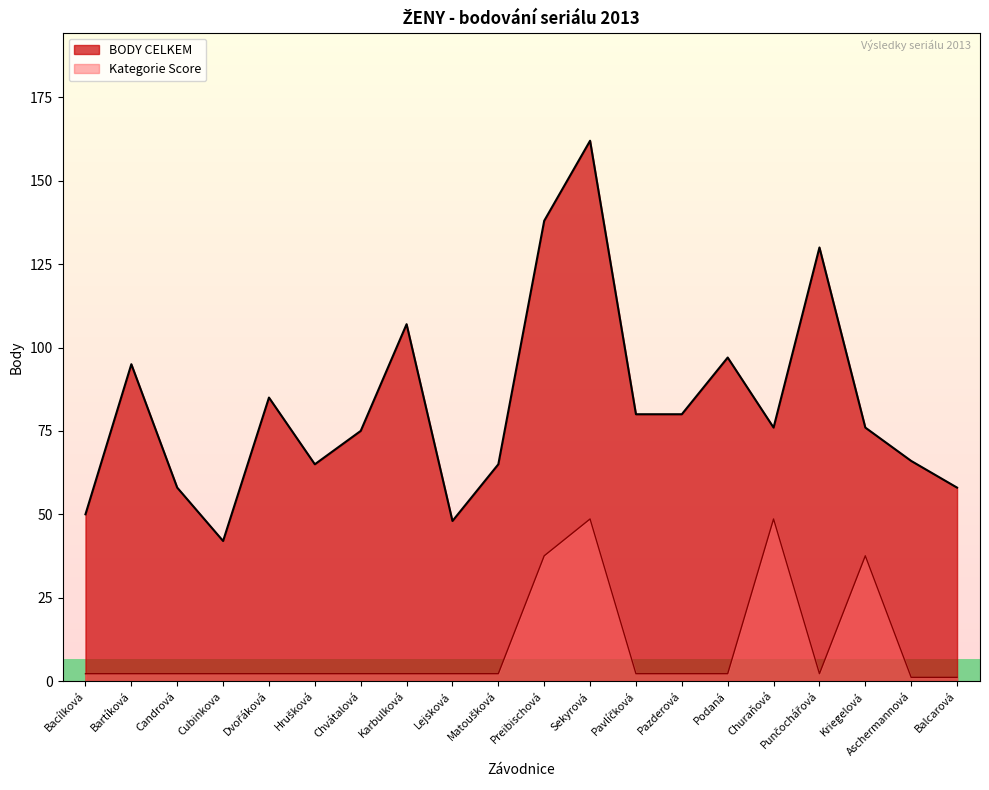

Reading right to left, transcribe all the data shown in this chart.

BODY CELKEM: Balcarová=58.0	Aschermannová=66.0	Kriegelová=76.0	Punčochářová=130.0	Churaňová=76.0	Podaná=97.0	Pazderová=80.0	Pavlíčková=80.0	Sekyrová=162.0	Preibischová=138.0	Matoušková=65.0	Lejsková=48.0	Karbulková=107.0	Chvátalová=75.0	Hrušková=65.0	Dvořáková=85.0	Cubinkova=42.0	Candrová=58.0	Bartíková=95.0	Bacílková=50.0
Kategorie Score: Balcarová=1.1	Aschermannová=1.1	Kriegelová=37.6	Punčochářová=2.2	Churaňová=48.6	Podaná=2.2	Pazderová=2.2	Pavlíčková=2.2	Sekyrová=48.6	Preibischová=37.6	Matoušková=2.2	Lejsková=2.2	Karbulková=2.2	Chvátalová=2.2	Hrušková=2.2	Dvořáková=2.2	Cubinkova=2.2	Candrová=2.2	Bartíková=2.2	Bacílková=2.2